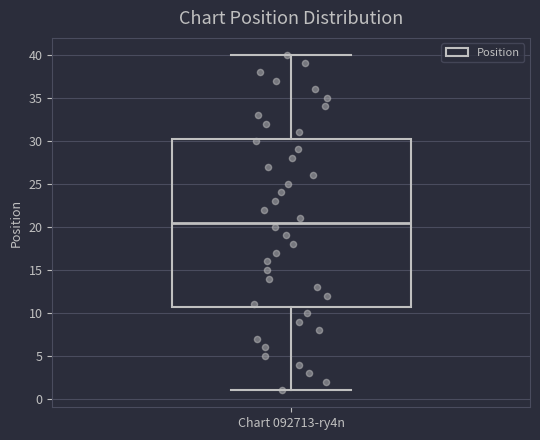

Transcribe this box plot: give where the median line is, the range the box spans, and where the two whiskers end, as read against the y-axis. The values are not printed on the chart, so give them approximately, as read against the axis.

median 20.5, box 11.0 to 30.5, whiskers 1.0 to 40.0